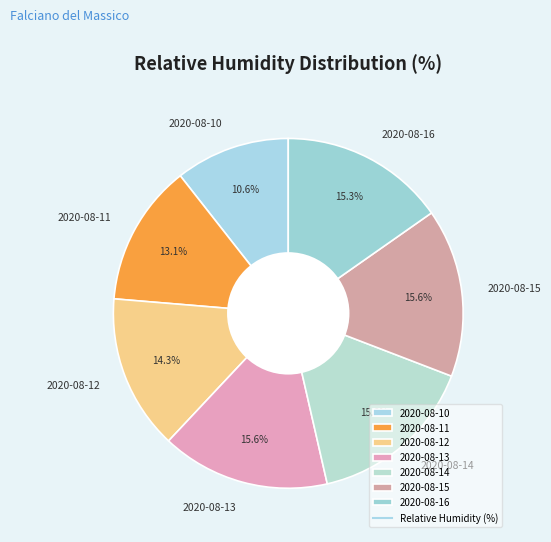

Does 2020-08-12 represent more than half of the total?

No